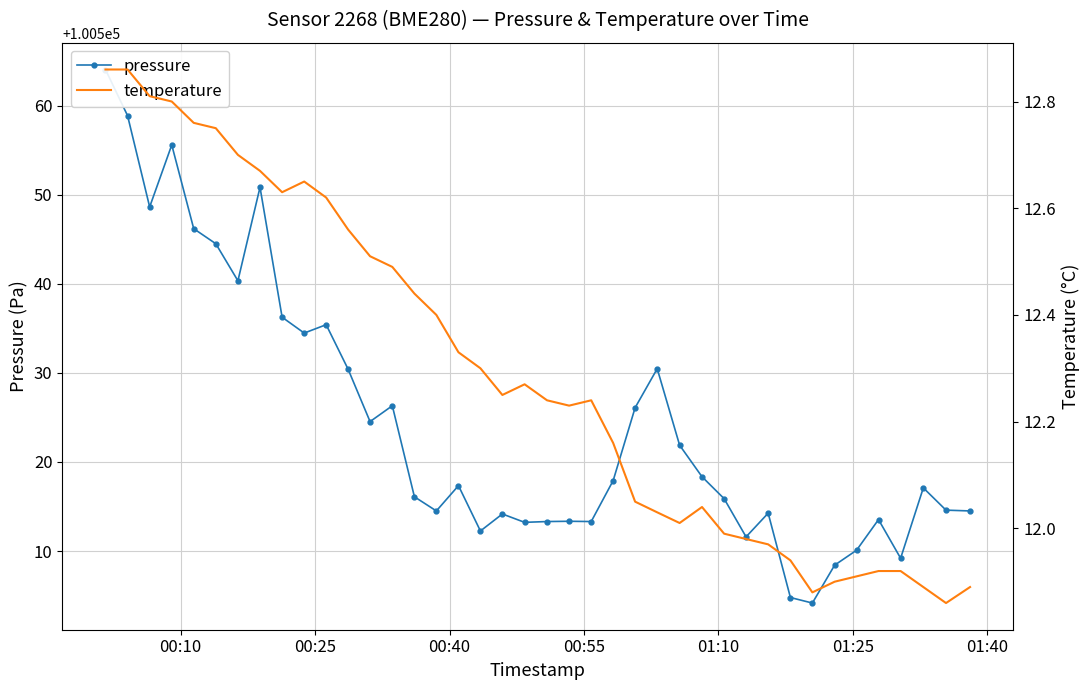

What is the difference between the maximum and minimum values in the temperature series?

1.0